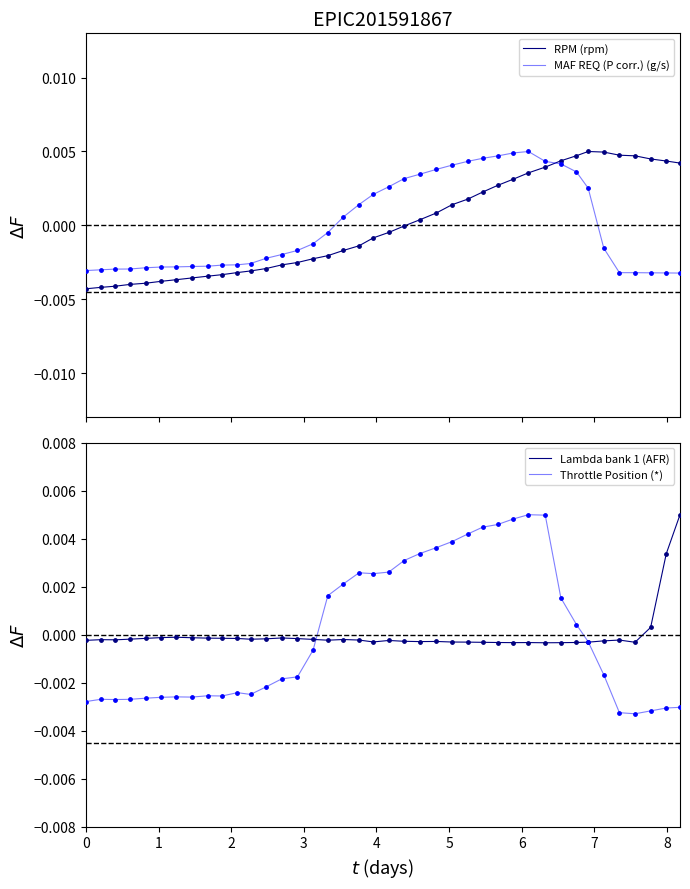

What are all the series names shown in the legend?

RPM (rpm), MAF REQ (P corr.) (g/s), Lambda bank 1 (AFR), Throttle Position (*)